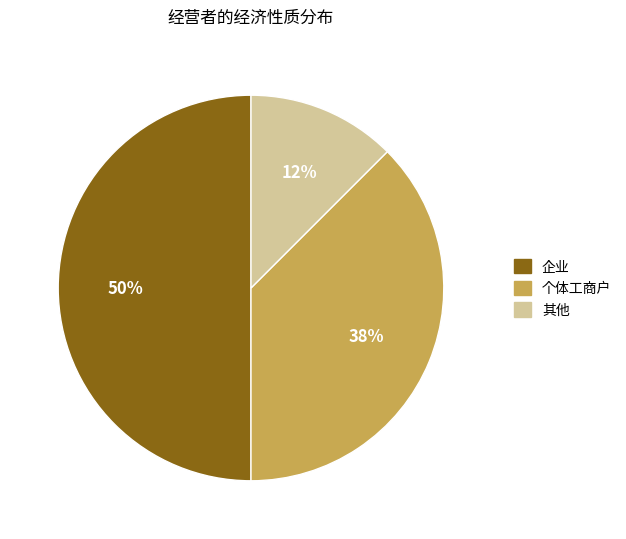

Do 企业 and 其他 together represent more than half of the pie?

Yes